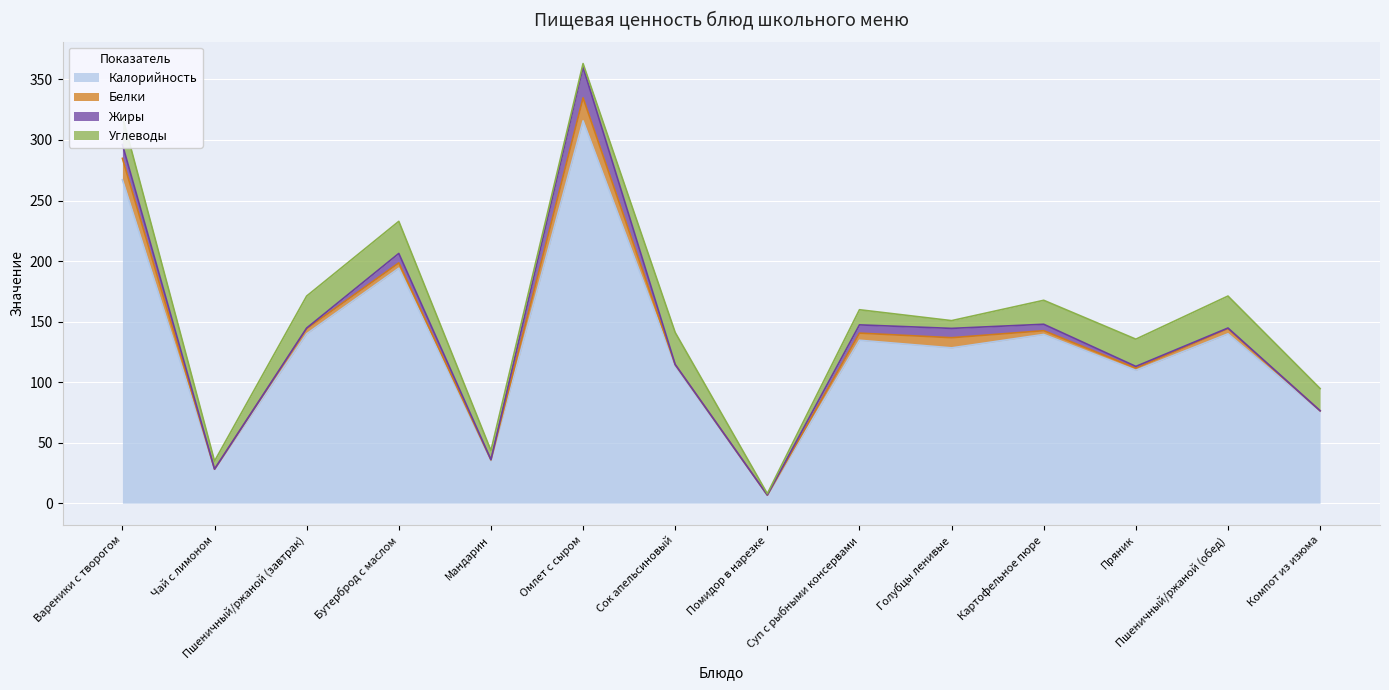

Does the chart display data point markers on the line(s)?

No